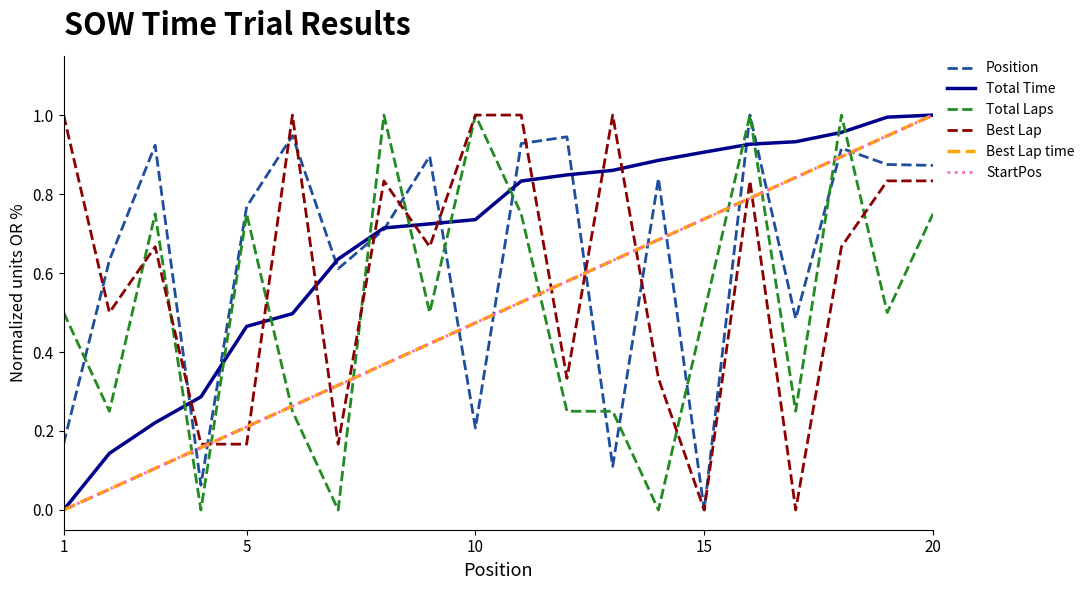

Does the chart have visible grid lines?

No